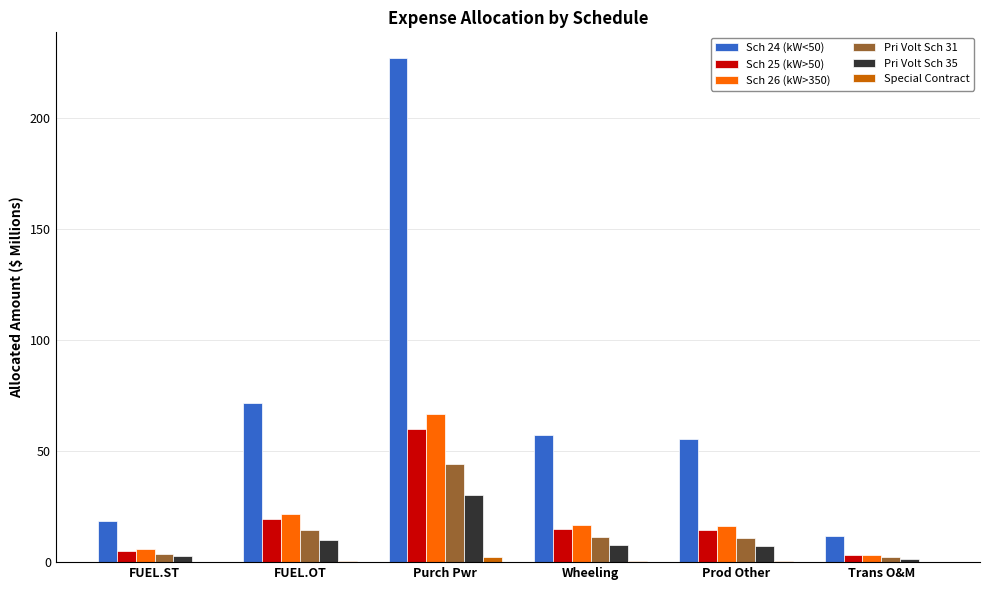

Is it true that Sch 24 (kW<50) equals 55.6 at Prod Other?

True